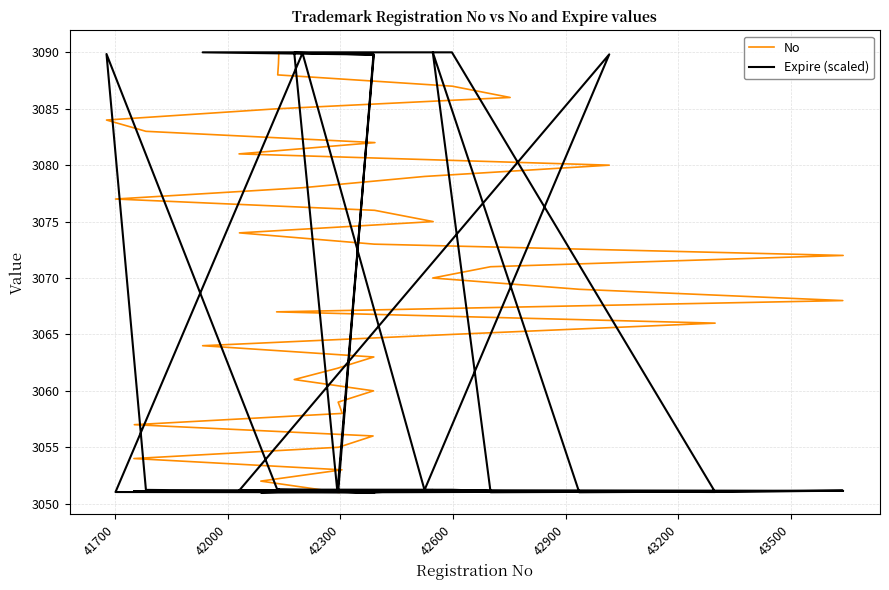

Is the value of No at 41700 greater than the value of Expire (scaled) at 12?

No